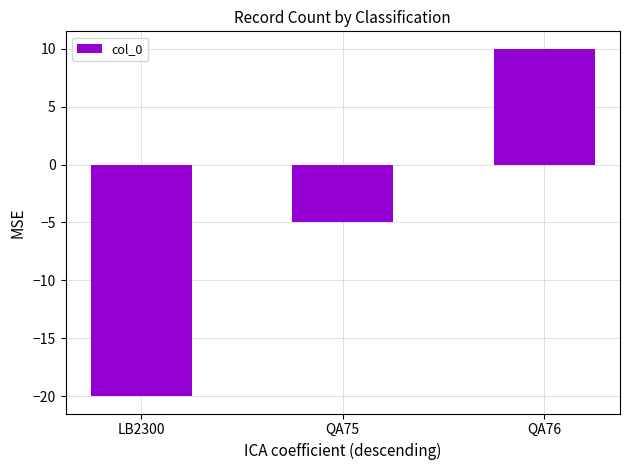

What is the label of the 1st bar from the right?

QA76